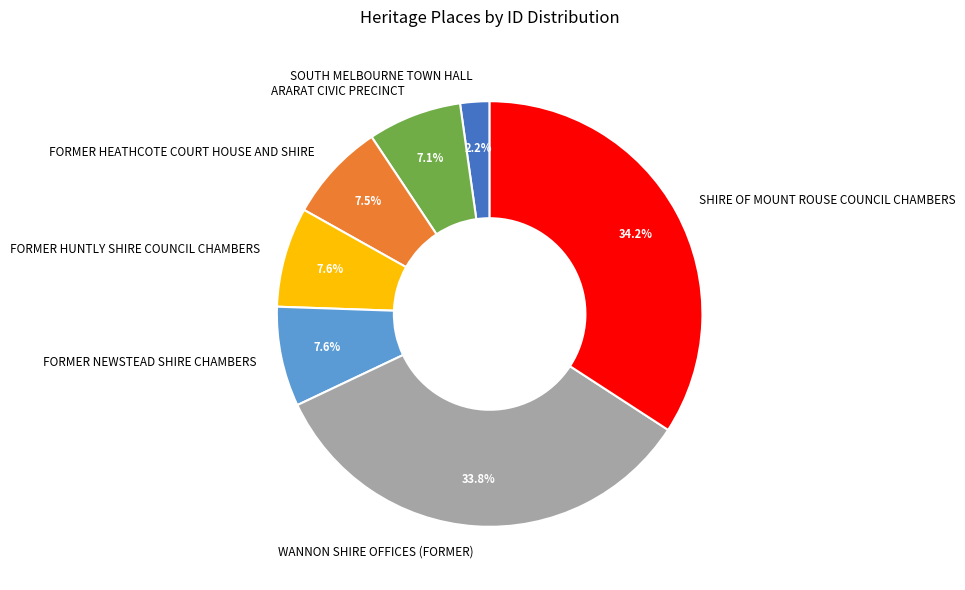

Which slice is the smallest?

SOUTH MELBOURNE TOWN HALL